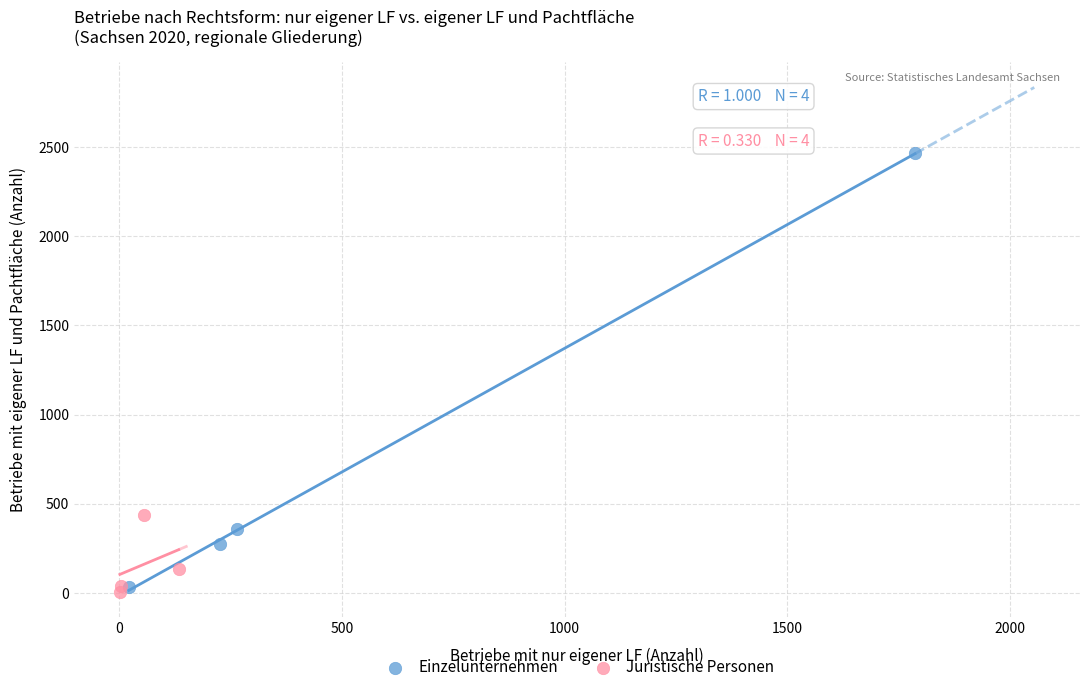

Which series contains the lowest Y value?

Juristische Personen